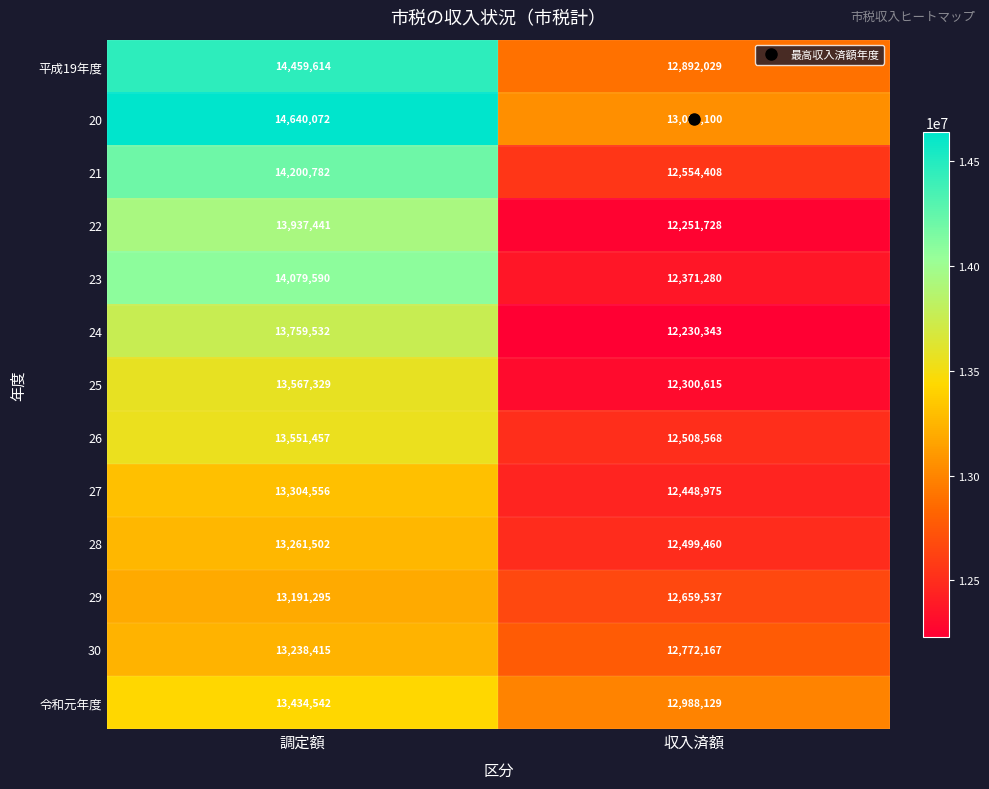

At how many categories does at least one series exceed 13639116?

1